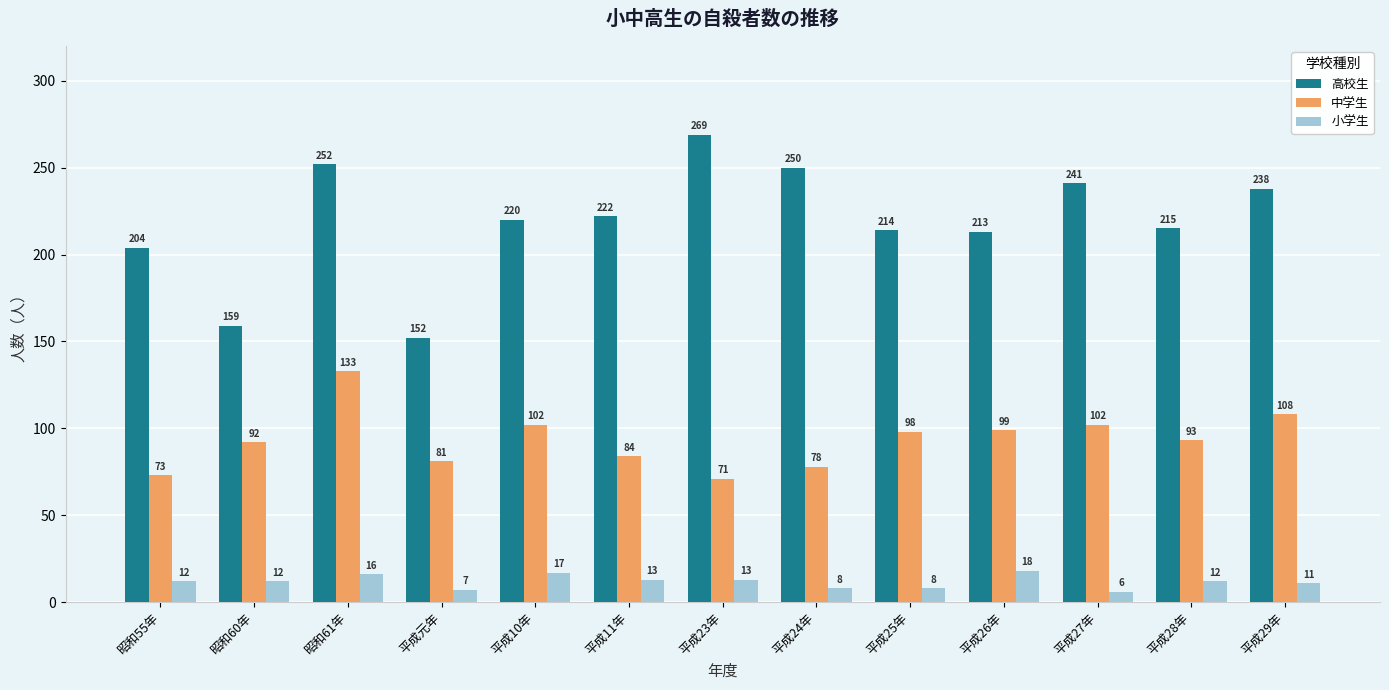

At how many categories does at least one series exceed 91?

13